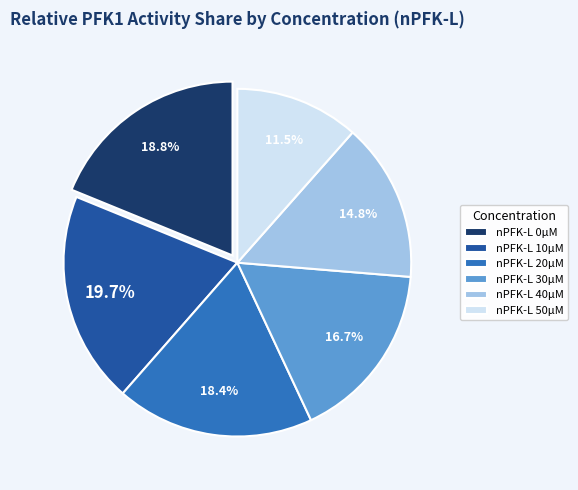

To the nearest percent, what is the combined percentage of nPFK-L 30µM and nPFK-L 40µM?

32%